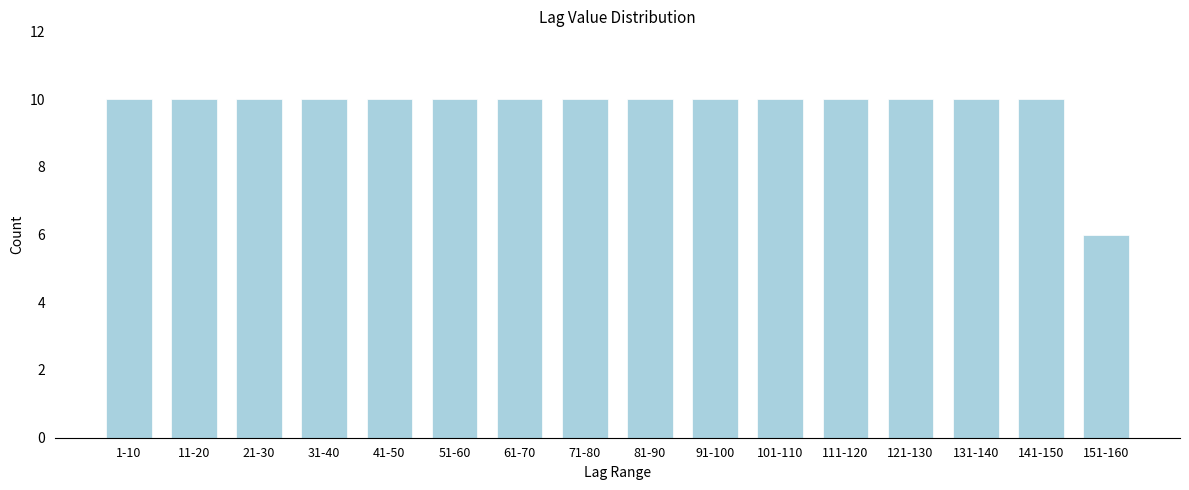

Reading left to right, what are all the values shown in this chart?

1-10=10	11-20=10	21-30=10	31-40=10	41-50=10	51-60=10	61-70=10	71-80=10	81-90=10	91-100=10	101-110=10	111-120=10	121-130=10	131-140=10	141-150=10	151-160=6